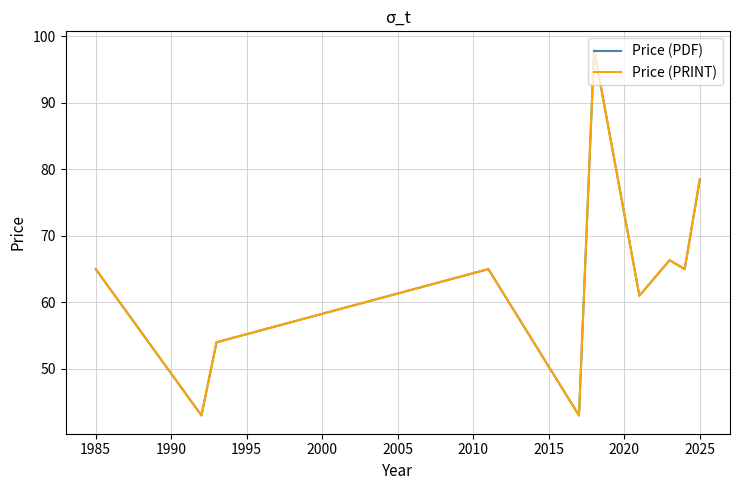

What is the difference between the maximum and second lowest values in the Price (PRINT) series?

55.0